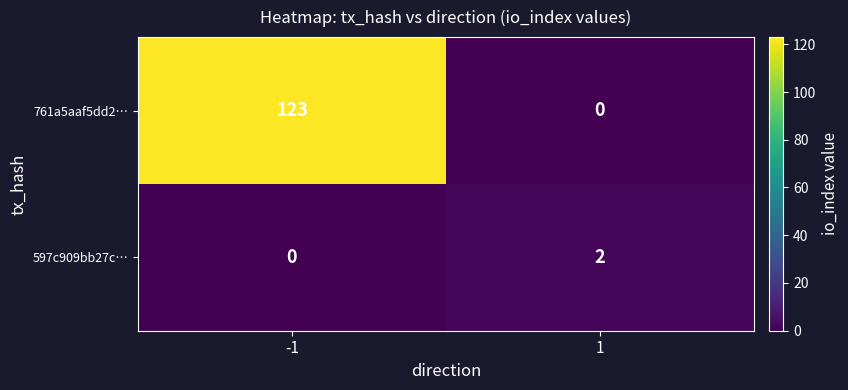

What is the spread (max minus min) of values at -1?

123